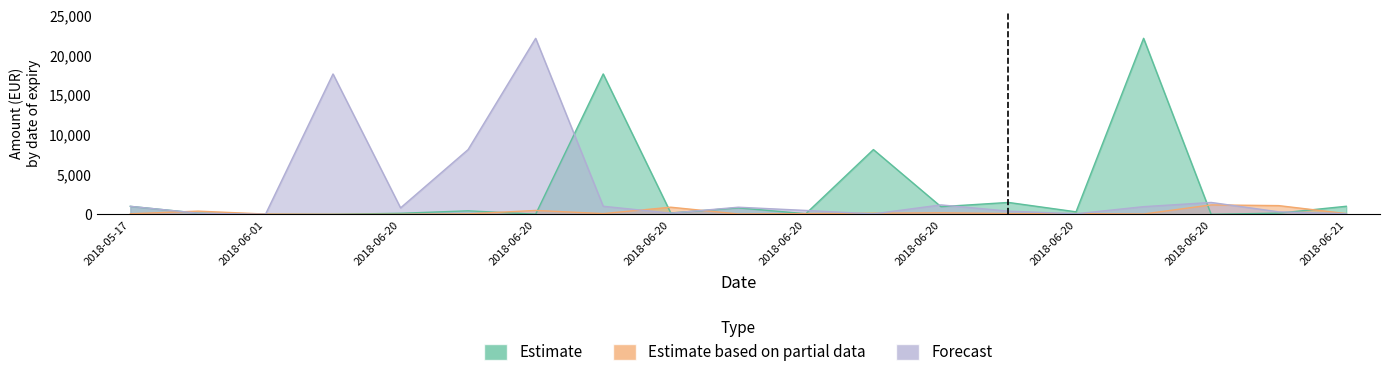

Reading right to left, list all the values displayed in this chart.

Estimate: 1017.5	155.8	7.9	22083.9	321.5	1496.9	968.9	8129.6	85.8	815.5	177.5	17613.2	24.6	446.9	136.7	8.5	7.0	154.3	1008.4
Estimate based on partial data: 100.0	1099.3	1190.0	45.8	100.0	100.0	200.0	150.0	100.0	50.0	900.0	99.5	494.4	62.5	8.2	7.0	42.0	408.5	75.0
Forecast: 85.8	321.5	1496.9	968.9	75.0	408.5	1190.0	62.5	494.4	900.0	155.8	1017.5	22083.9	8129.6	815.5	17613.2	7.0	154.3	1008.4